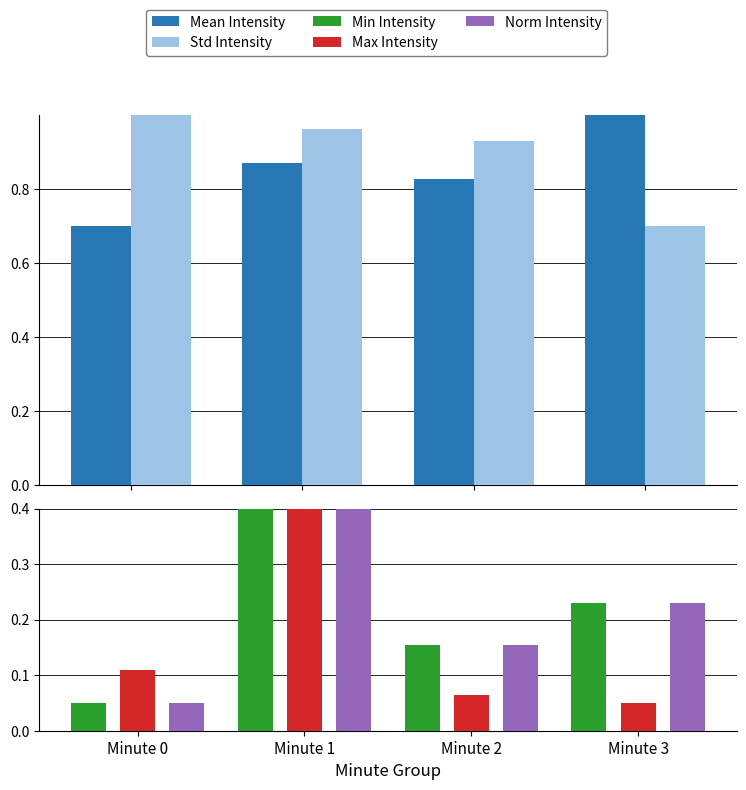

Where is Min Intensity nearest to the value 0?

Minute 0